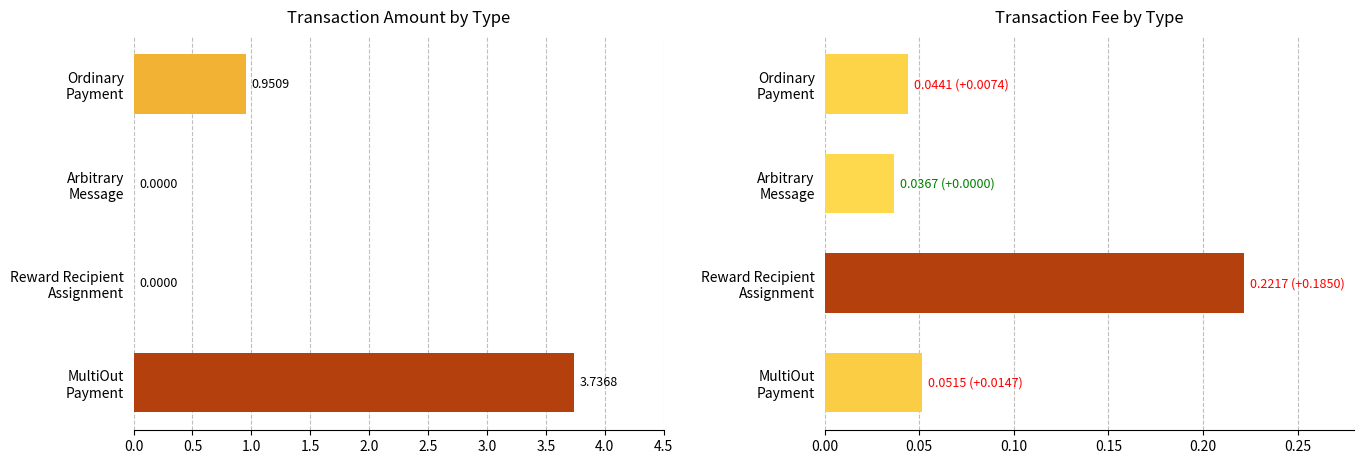

The value of Fee at Arbitrary Message is 0.1. True or false?

False